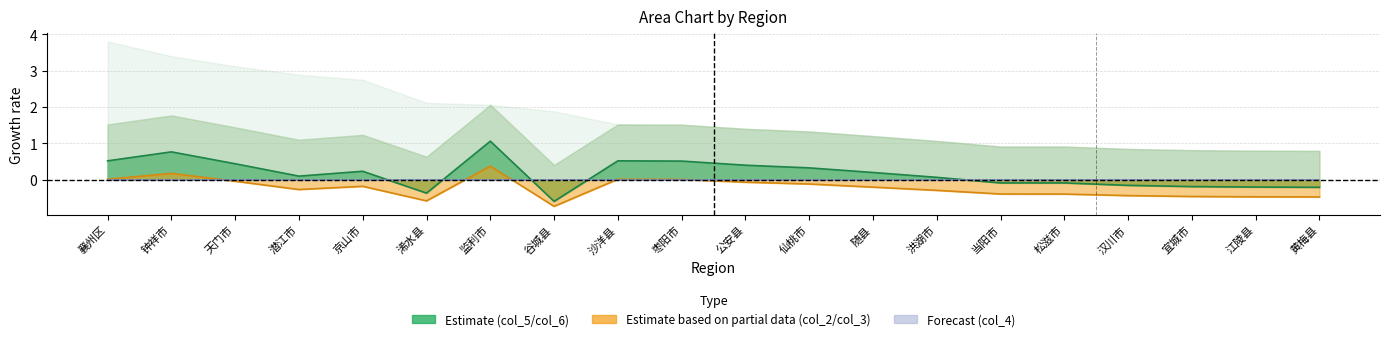

Where is col_5_line nearest to the value 0?

洪湖市